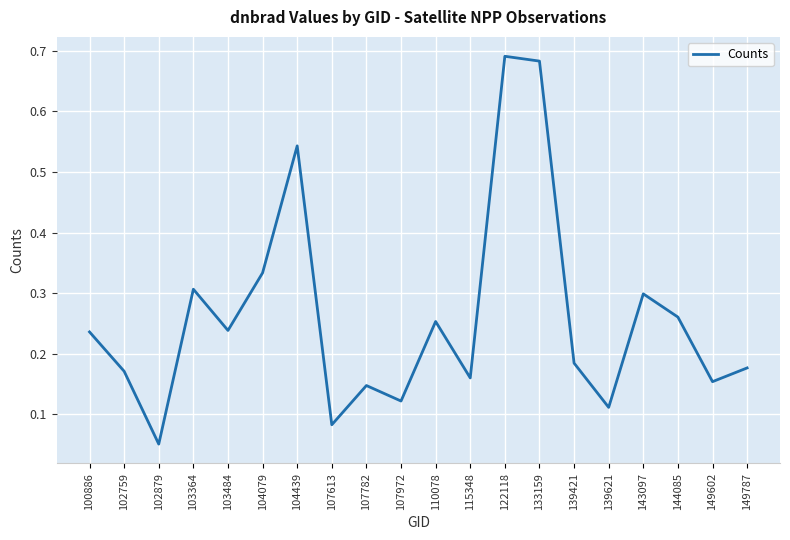

Which has a higher value, 139421 or 102879?

139421